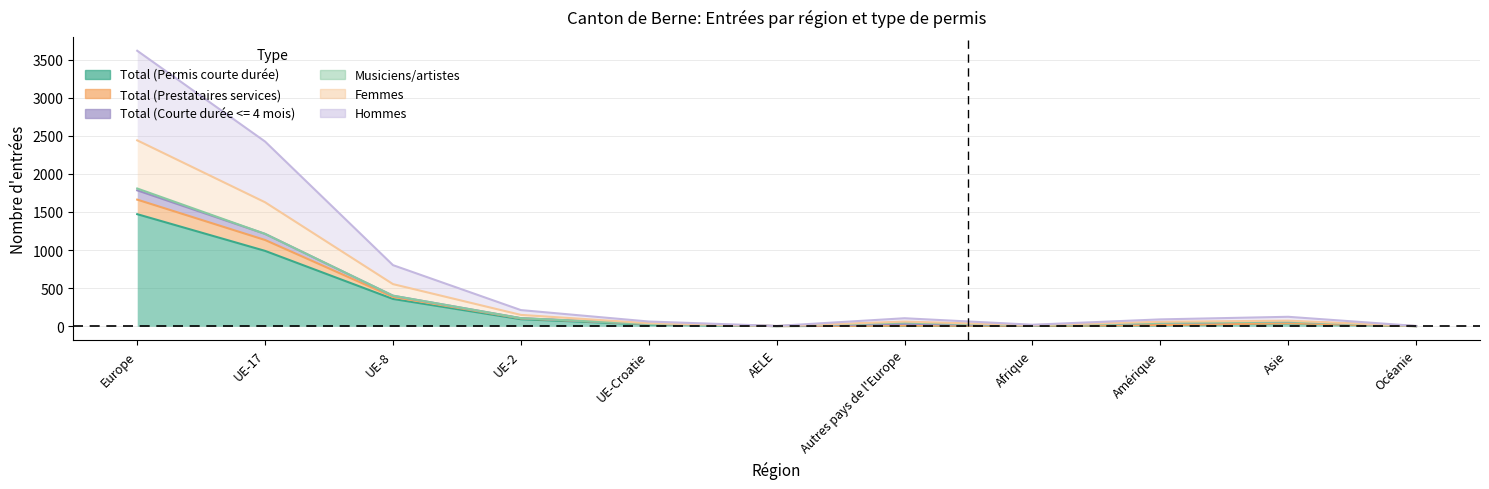

What is the sum of the Hommes values at Europe and UE-8?

4418